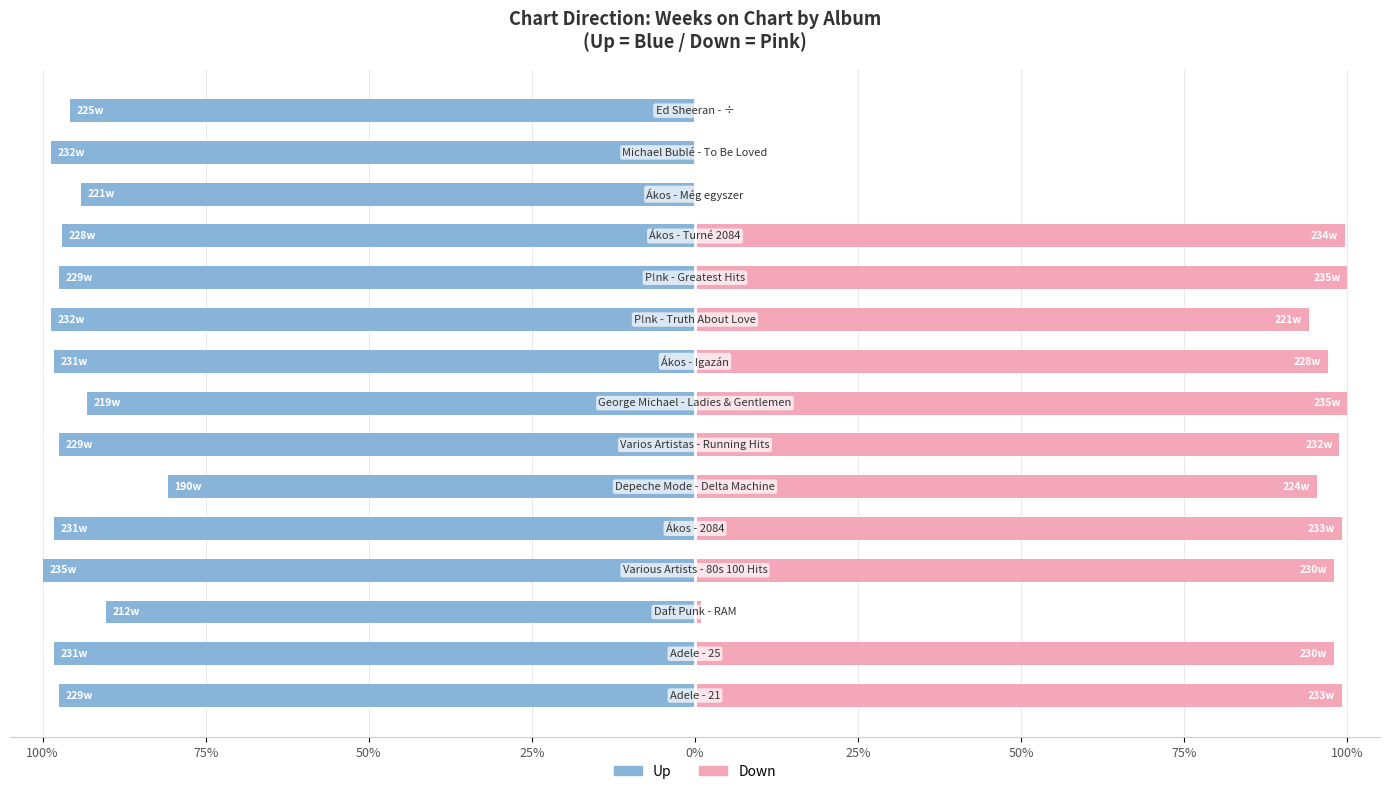

At how many categories does at least one series exceed -65?

15